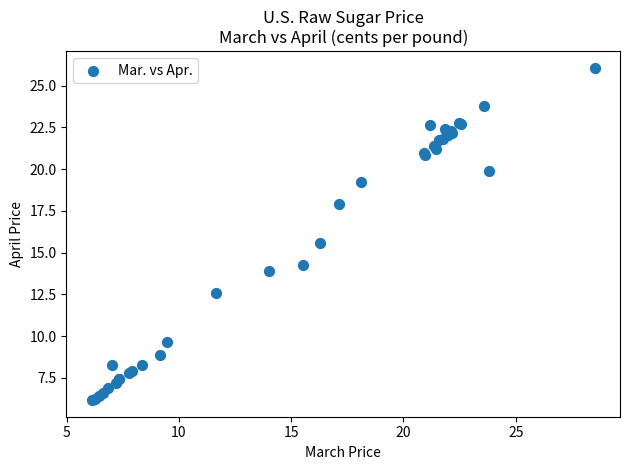

What Y value in the scatter plot is closest to 16?

15.6